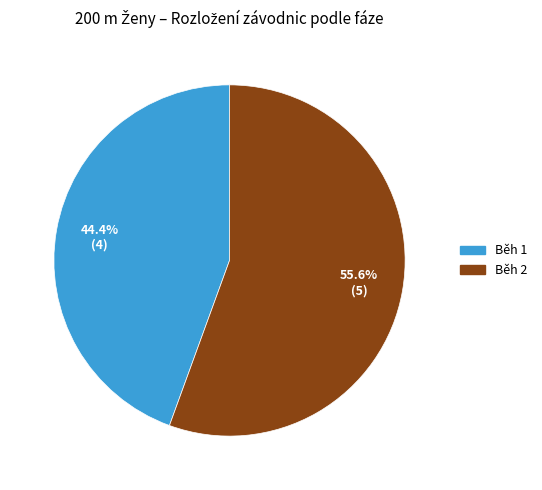

To the nearest percent, what percentage of the pie is Běh 2?

56%